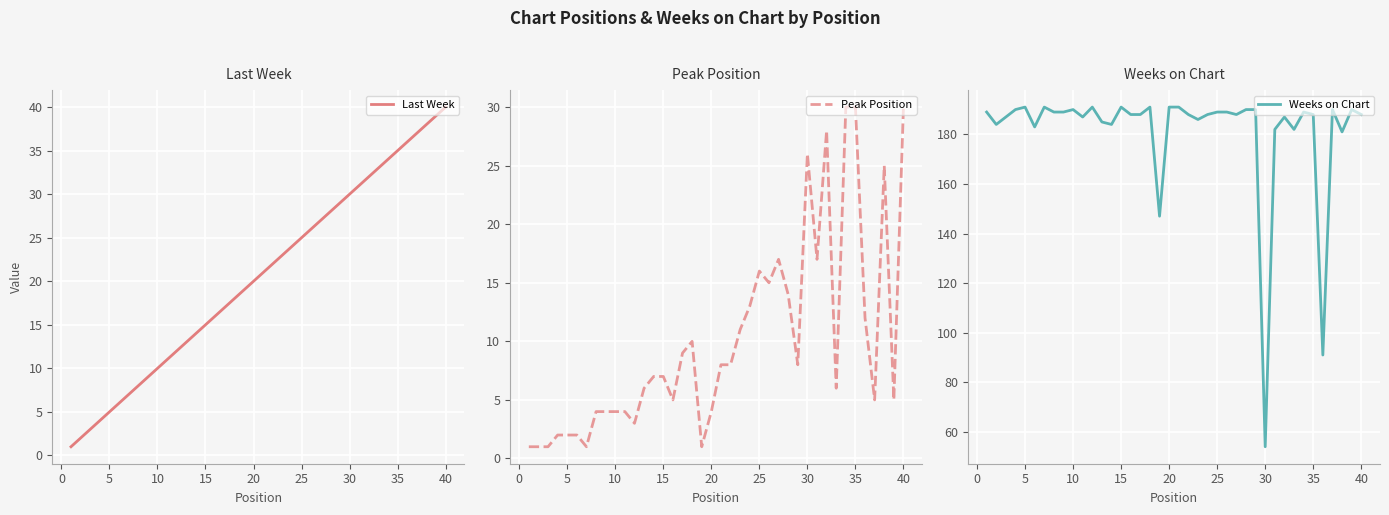

The value of Peak Position at 40 is 50. True or false?

False